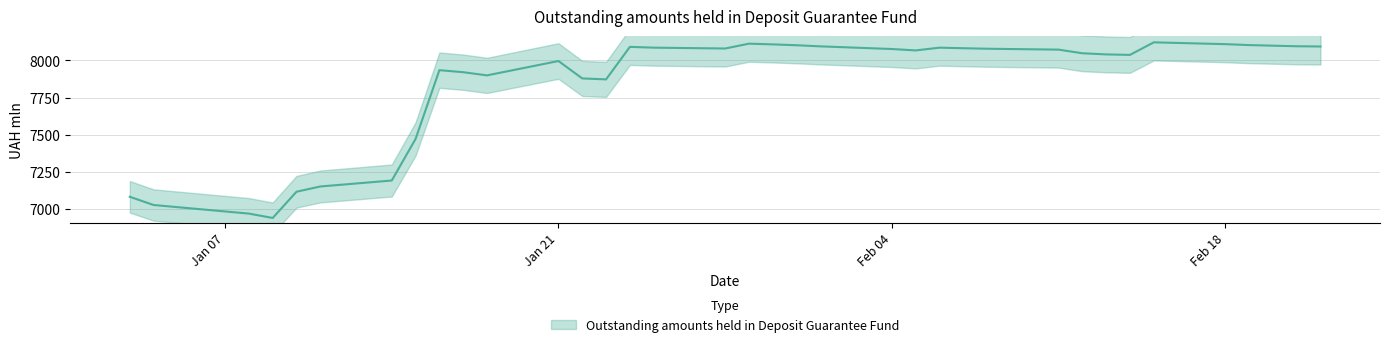

List the labels in order of value, largest first.

2019-02-15, 2019-01-29, 2019-02-18, 2019-01-30, 2019-02-19, 2019-01-31, 2019-02-20, 2019-02-21, 2019-02-01, 2019-02-22, 2019-01-24, 2019-01-25, 2019-02-06, 2019-02-07, 2019-01-28, 2019-02-08, 2019-02-04, 2019-02-11, 2019-02-05, 2019-02-12, 2019-02-13, 2019-02-14, 2019-01-21, 2019-01-16, 2019-01-17, 2019-01-18, 2019-01-22, 2019-01-23, 2019-01-15, 2019-01-14, 2019-01-11, 2019-01-10, 2019-01-03, 2019-01-04, 2019-01-08, 2019-01-09